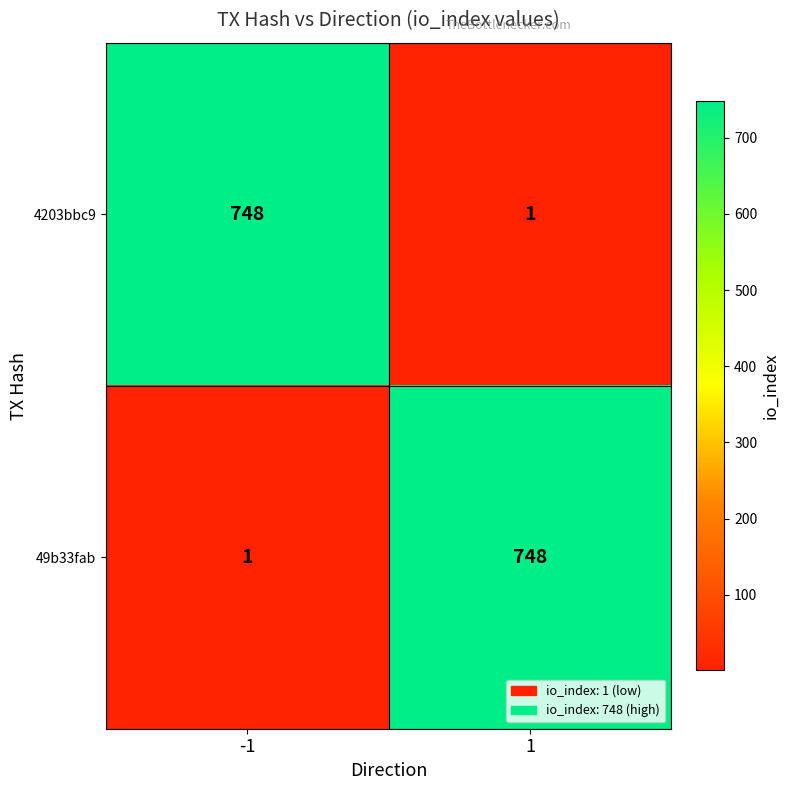

What is the difference between the 49b33fab values at 1 and -1?

747